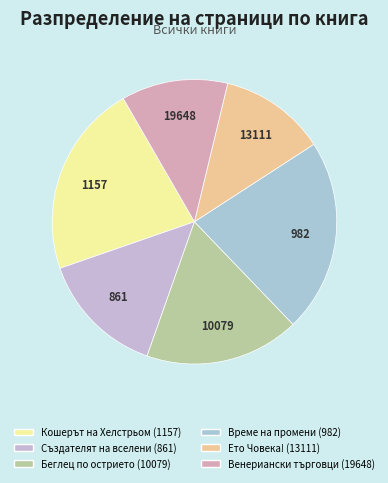

Is it true that 1157 is 22% of the pie?

True